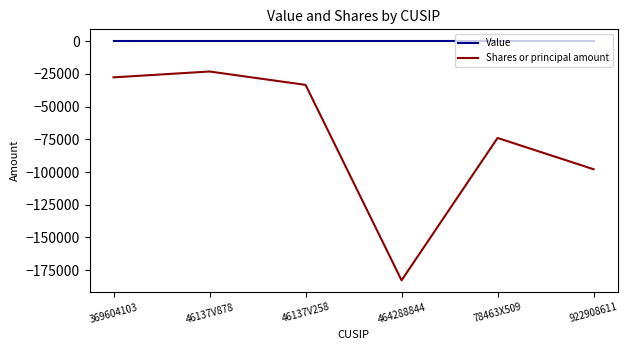

What is the total value across all series at 369604103?

-27581